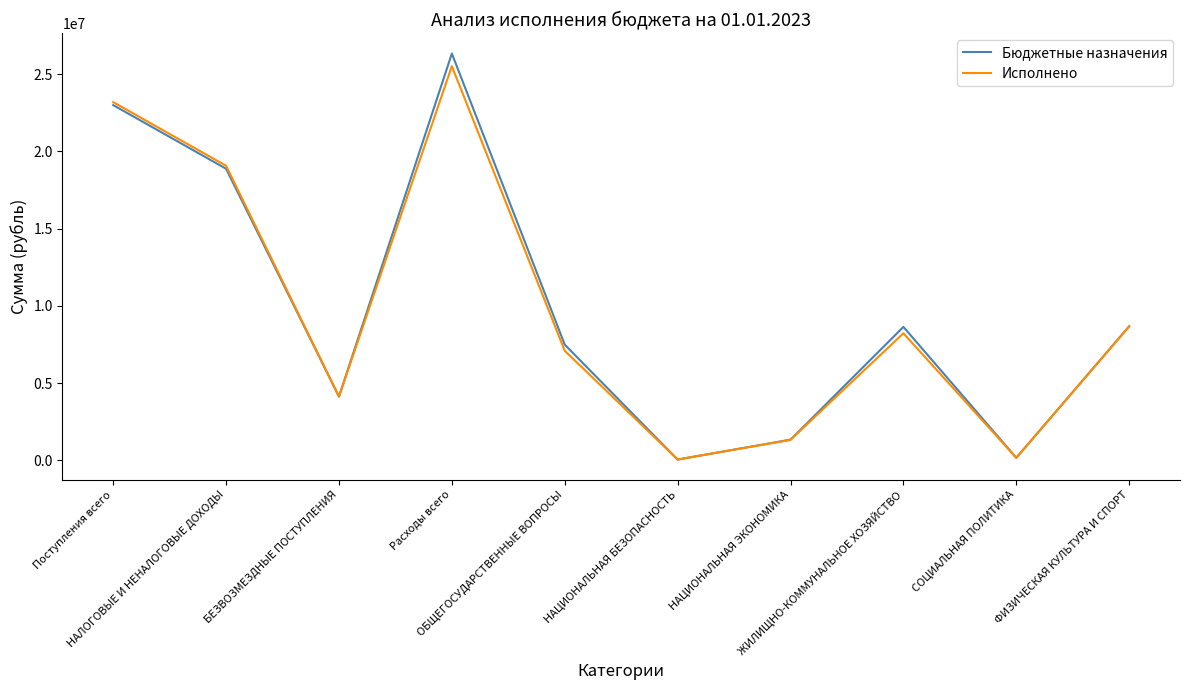

Read the Бюджетные назначения value at ОБЩЕГОСУДАРСТВЕННЫЕ ВОПРОСЫ.

7488327.0